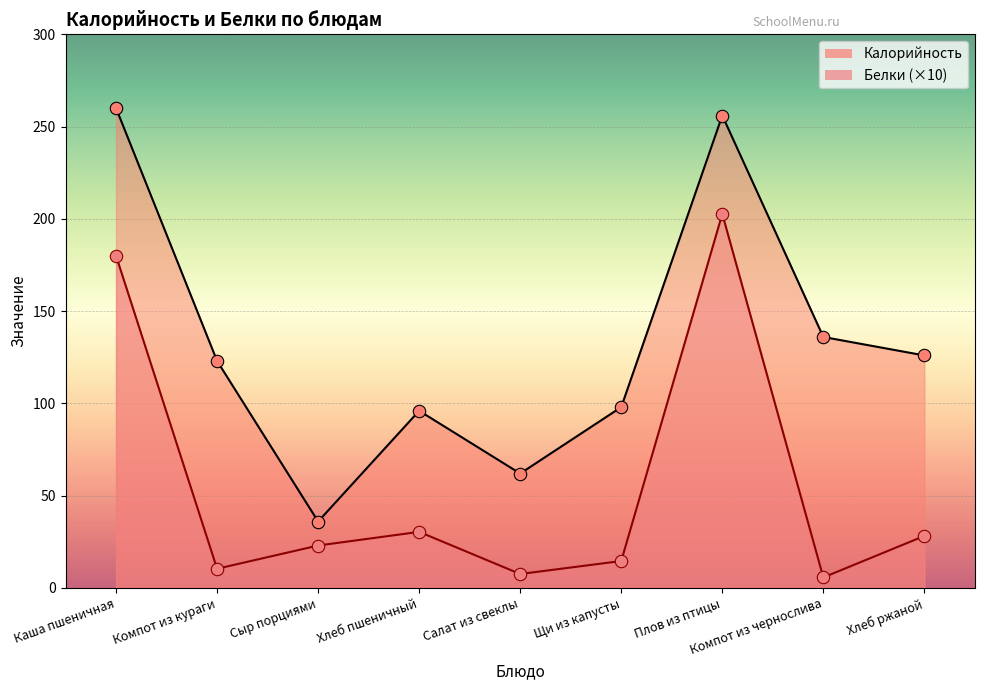

At which category is the sum across all series the highest?

Плов из птицы